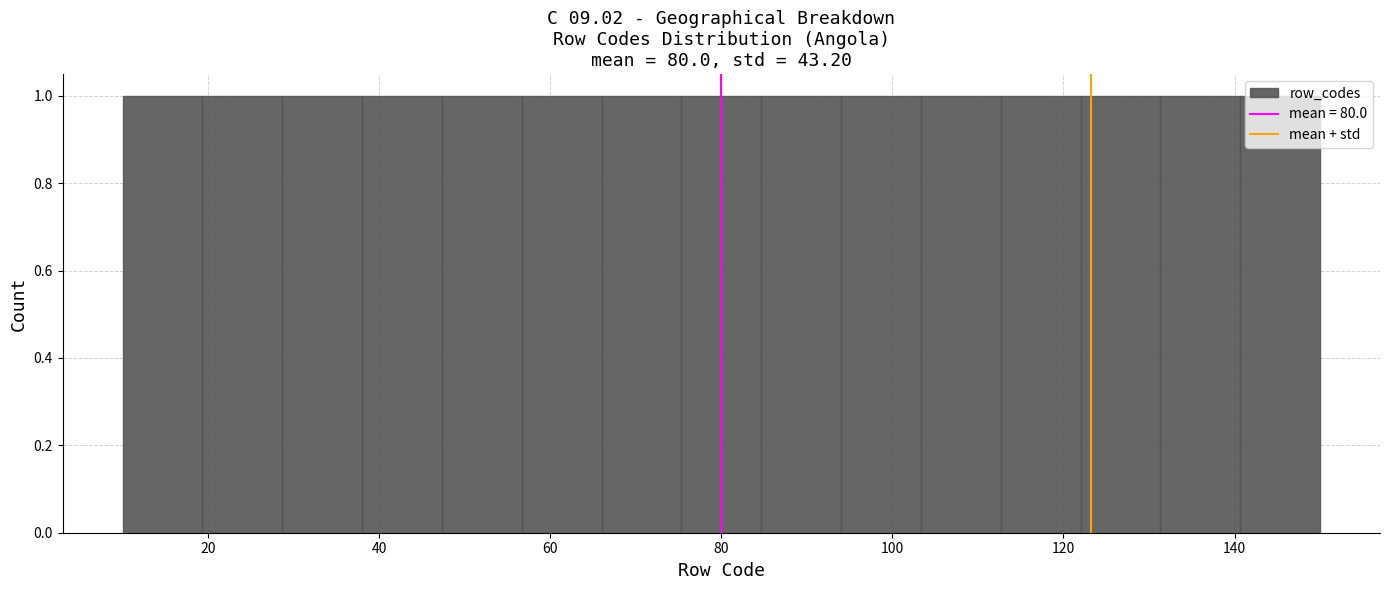

Reading left to right, list every bar in this chart as the range it spans on the x-axis followed by its height. Neither the bar edges nor the heights are printed on the chart, so give them approximately, as read against the axes.

10 to 20: 1
20 to 28: 1
28 to 38: 1
38 to 48: 1
48 to 56: 1
56 to 66: 1
66 to 76: 1
76 to 84: 1
84 to 94: 1
94 to 104: 1
104 to 112: 1
112 to 122: 1
122 to 132: 1
132 to 140: 1
140 to 150: 1